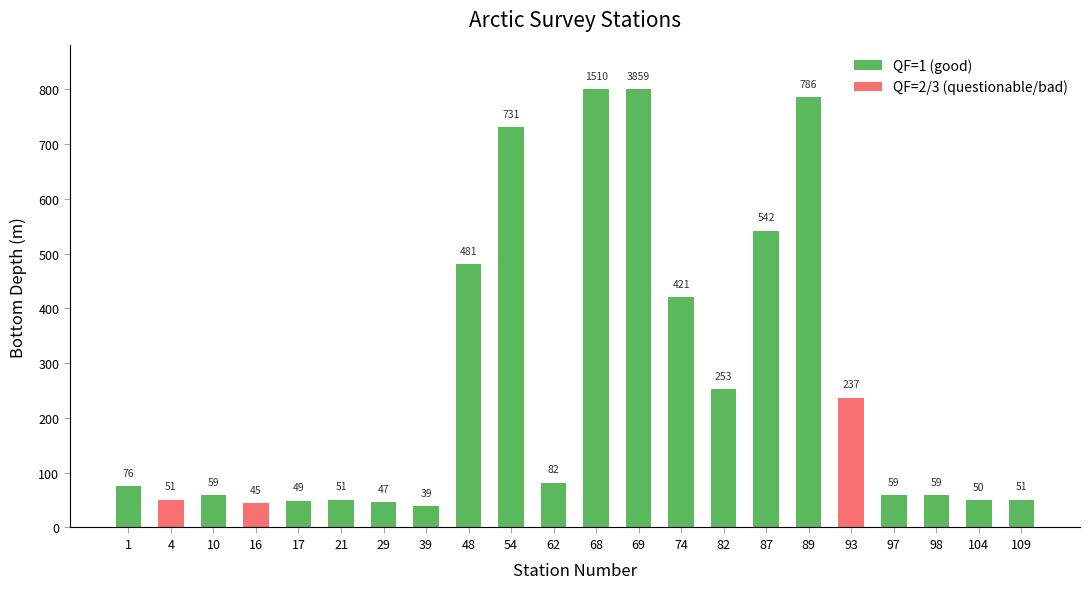

Reading left to right, list the values for the QF=1 (good) series.

1=76	4=0	10=59	16=0	17=49	21=51	29=47	39=39	48=481	54=731	62=82	68=800	69=800	74=421	82=253	87=542	89=786	93=0	97=59	98=59	104=50	109=51